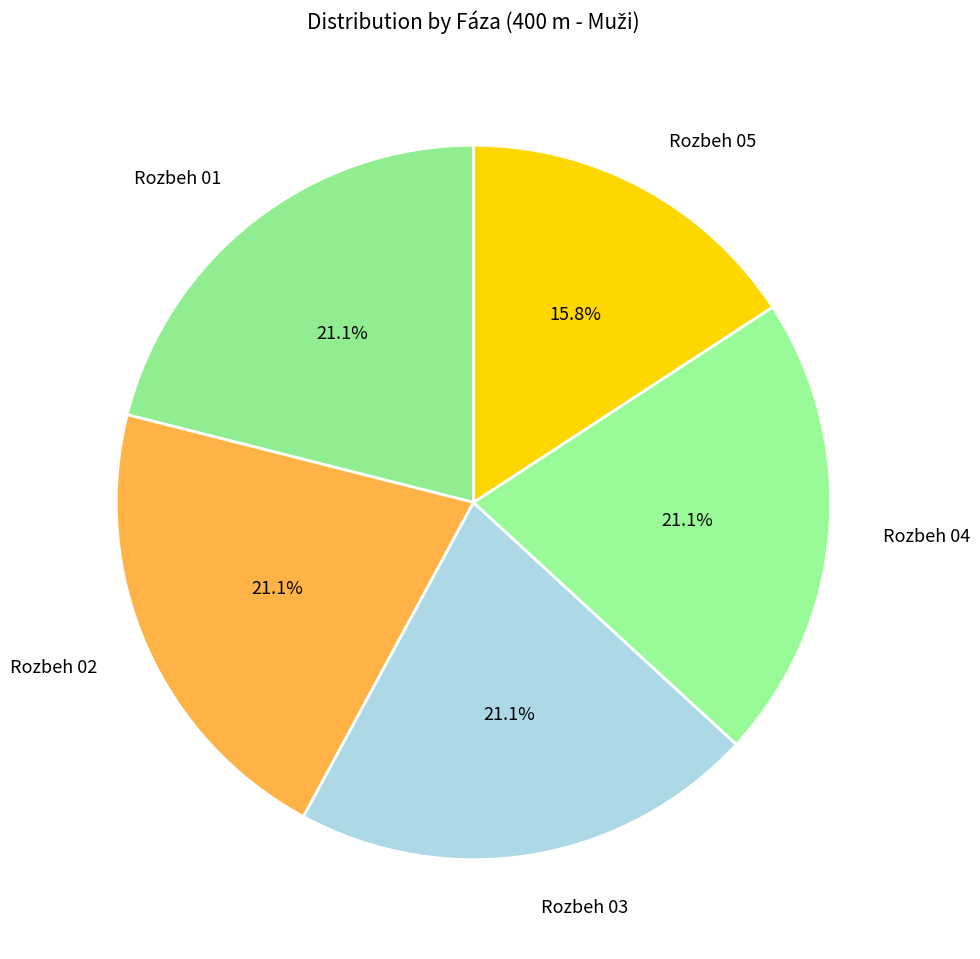

What is the smallest slice in the pie chart?

Rozbeh 05